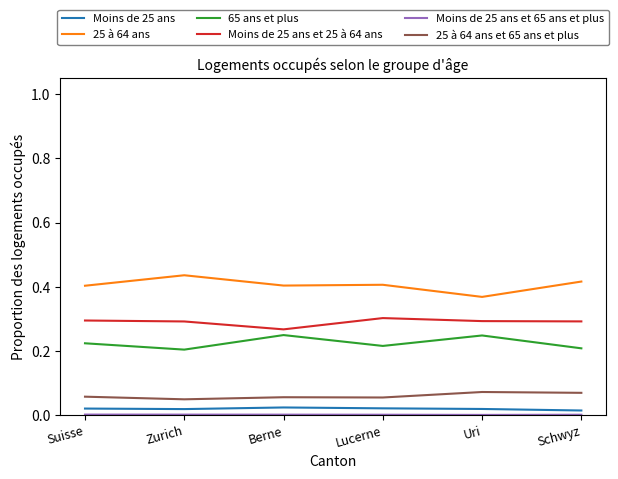

True or false: 65 ans et plus and 25 à 64 ans et 65 ans et plus cross at least once.

False